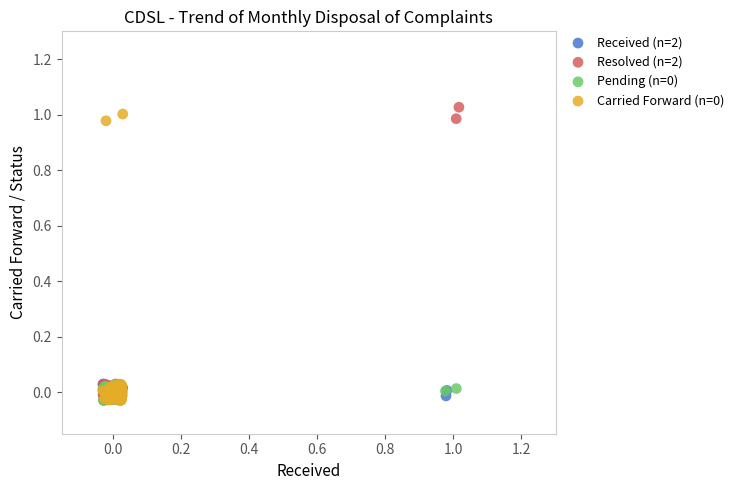

Which series contains the highest Y value?

Resolved (n=2)